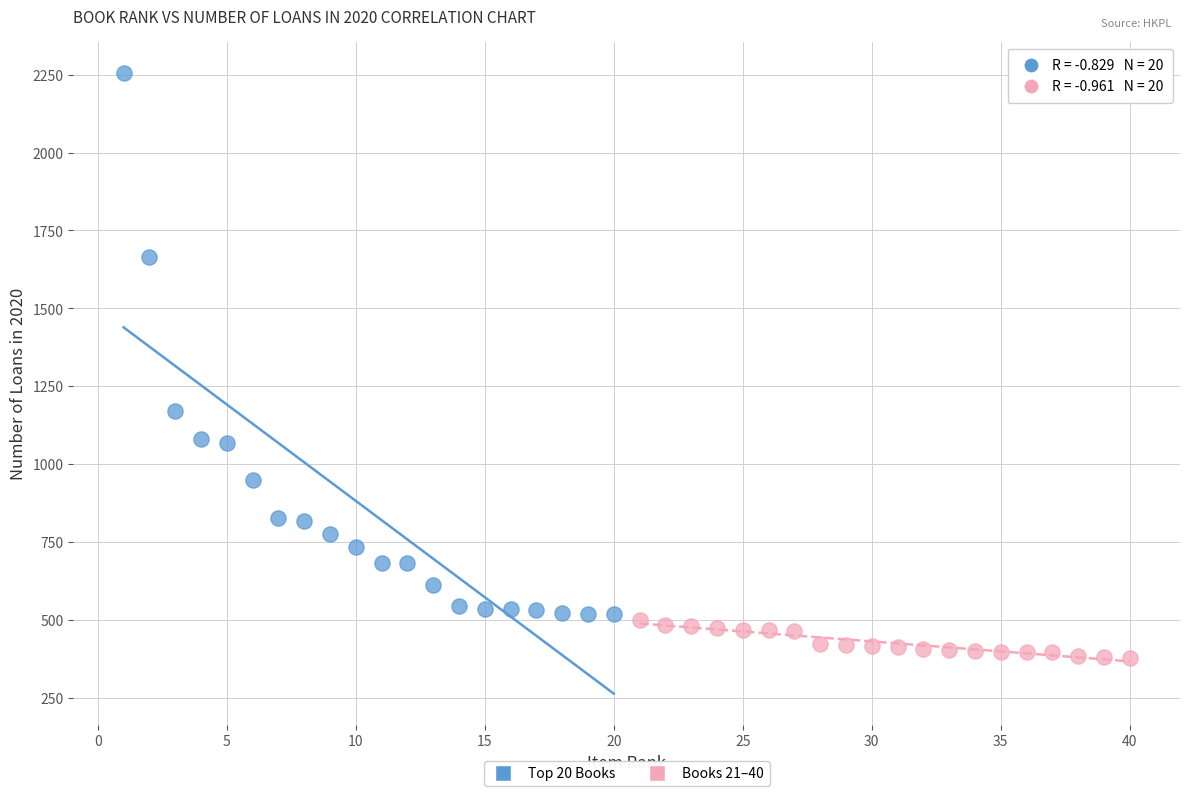

Which series has the largest Y range (max minus min)?

Top 20 Books